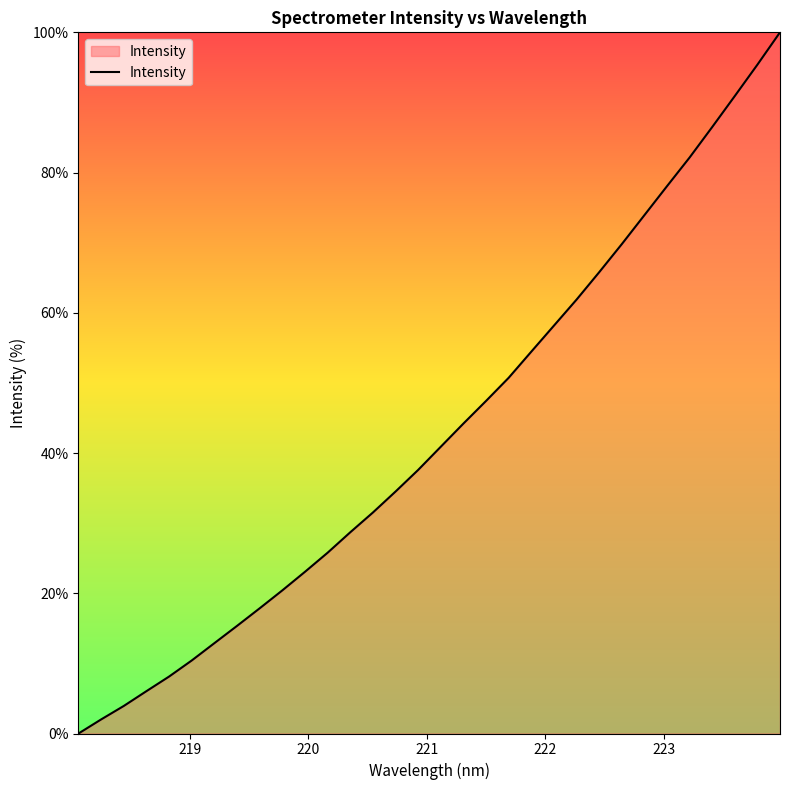

What is the average value?

43.1